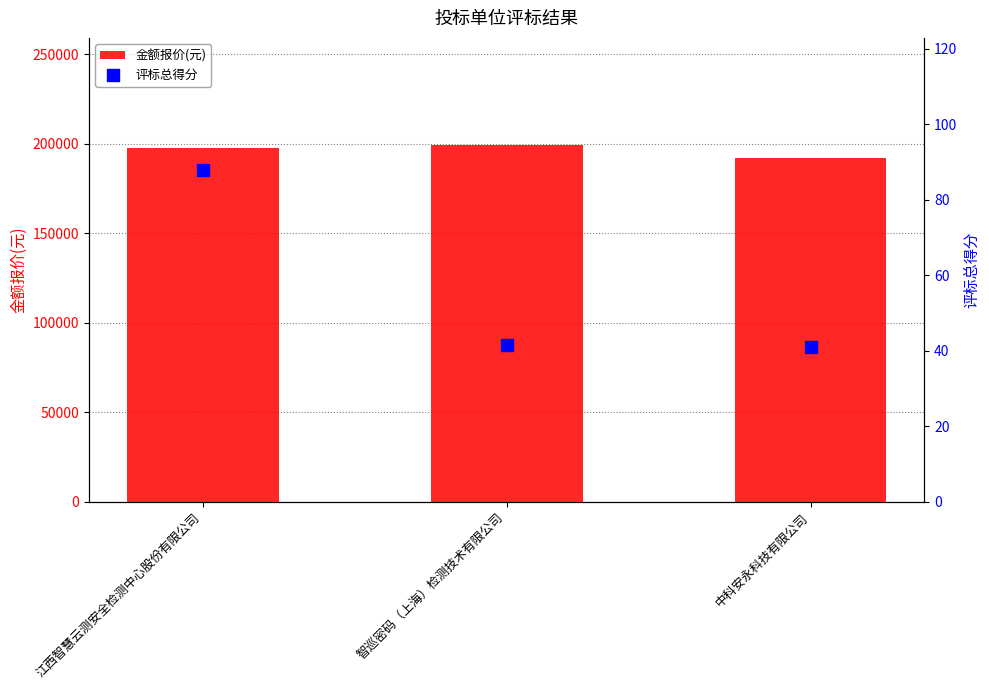

At which category is the sum across all series the highest?

智巡密码（上海）检测技术有限公司